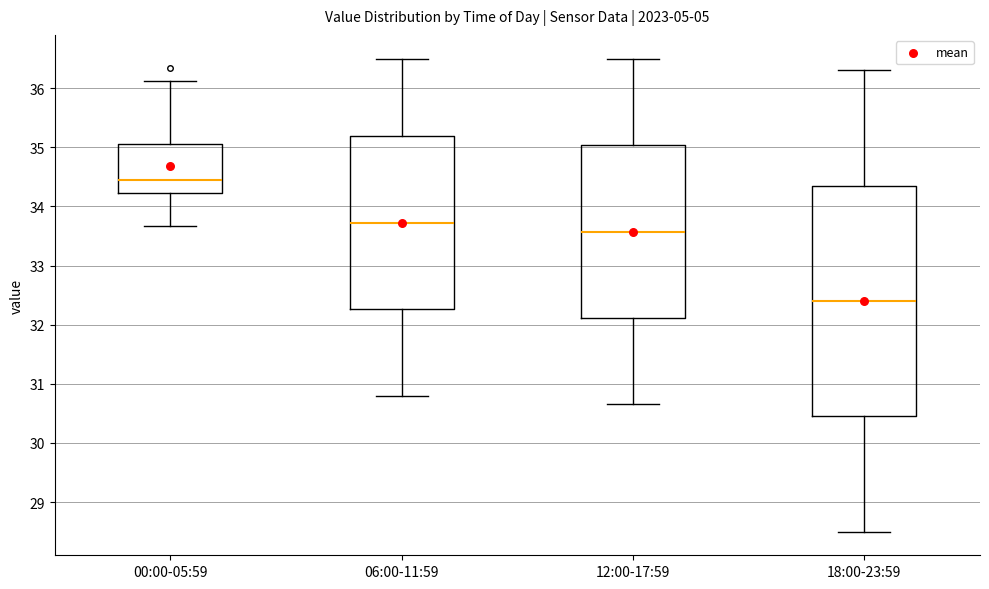

Reading left to right, transcribe this box plot: for each box, give where its median line is, the range the box spans, and where its two whiskers end, as read against the y-axis. The values are not printed on the chart, so give them approximately, as read against the axis.

00:00-05:59: median 34.5, box 34.2 to 35.1, whiskers 33.7 to 36.1
06:00-11:59: median 33.7, box 32.3 to 35.2, whiskers 30.8 to 36.5
12:00-17:59: median 33.6, box 32.1 to 35.0, whiskers 30.7 to 36.5
18:00-23:59: median 32.4, box 30.5 to 34.4, whiskers 28.5 to 36.3